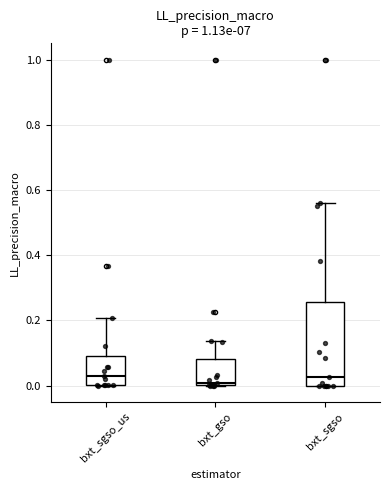

Reading left to right, transcribe this box plot: for each box, give where its median line is, the range the box spans, and where its two whiskers end, as read against the y-axis. The values are not printed on the chart, so give them approximately, as read against the axis.

bxt_sgso_us: median 0.02, box 0.00 to 0.10, whiskers 0.00 to 0.20
bxt_gso: median 0.00 (just above the box's lower edge), box 0.00 to 0.08, whiskers 0.00 to 0.14
bxt_sgso: median 0.02, box 0.00 to 0.26, whiskers 0.00 to 0.56